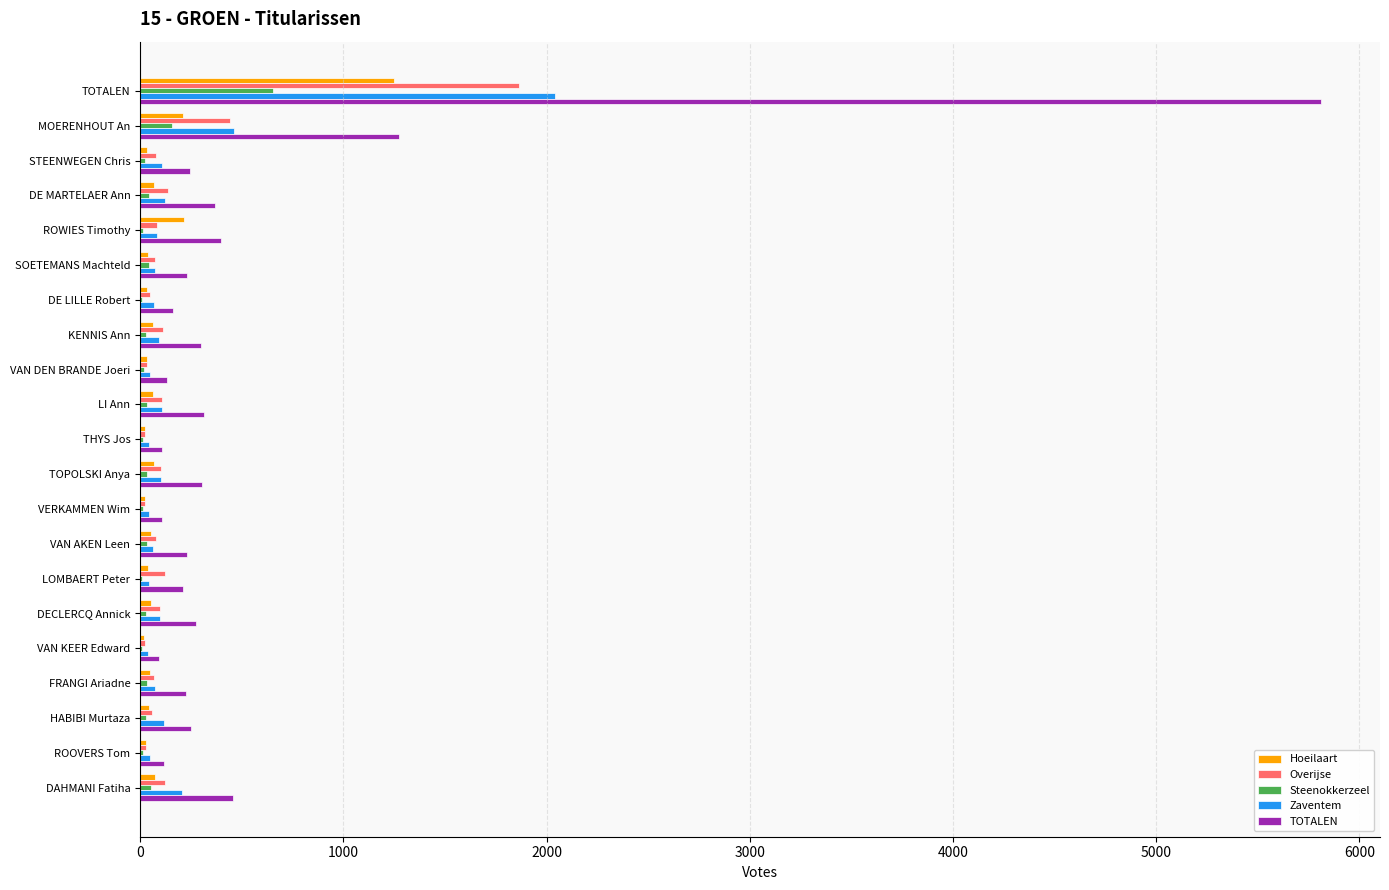

Which series has the largest total across all categories?

TOTALEN